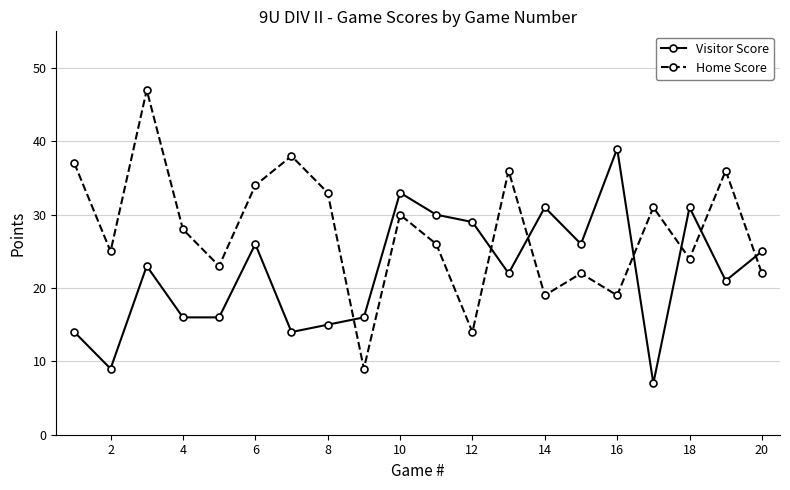

What is the sum of all Home Score values?

553